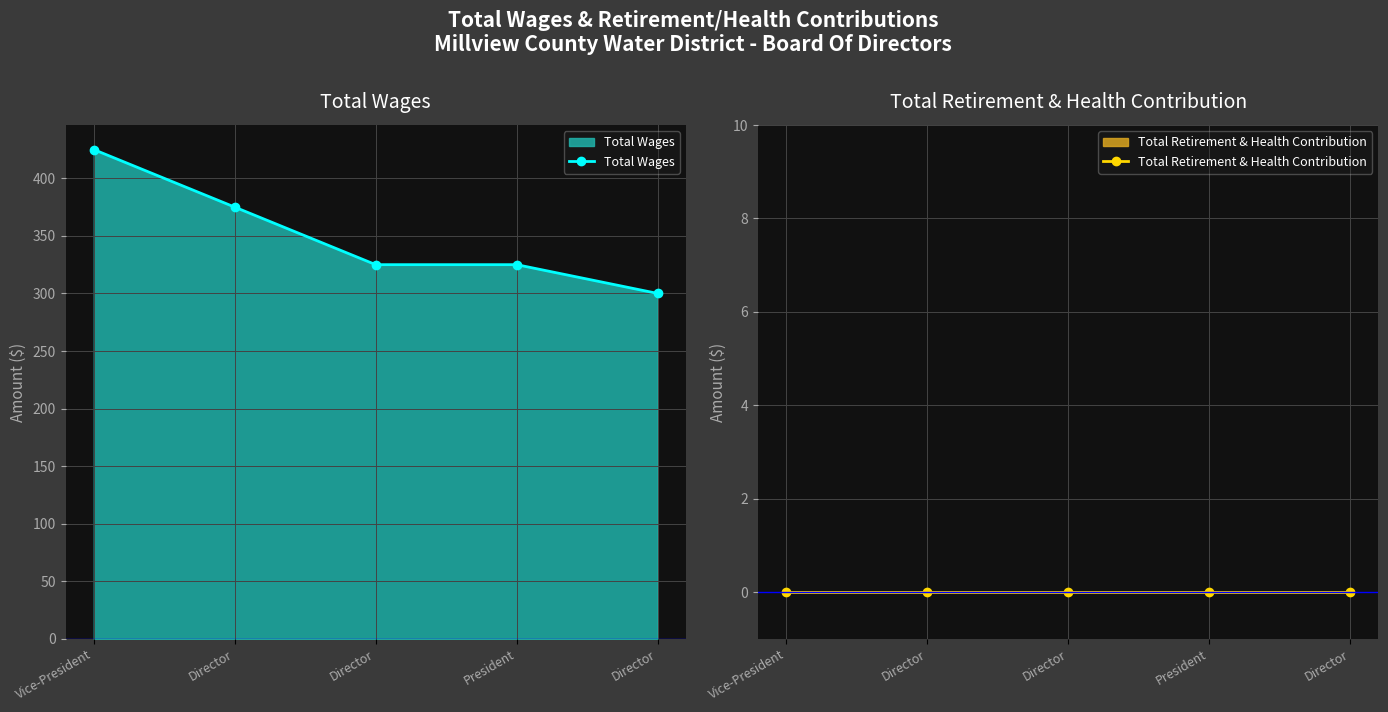

True or false: Total Wages and Total Retirement & Health Contribution intersect in this chart.

False